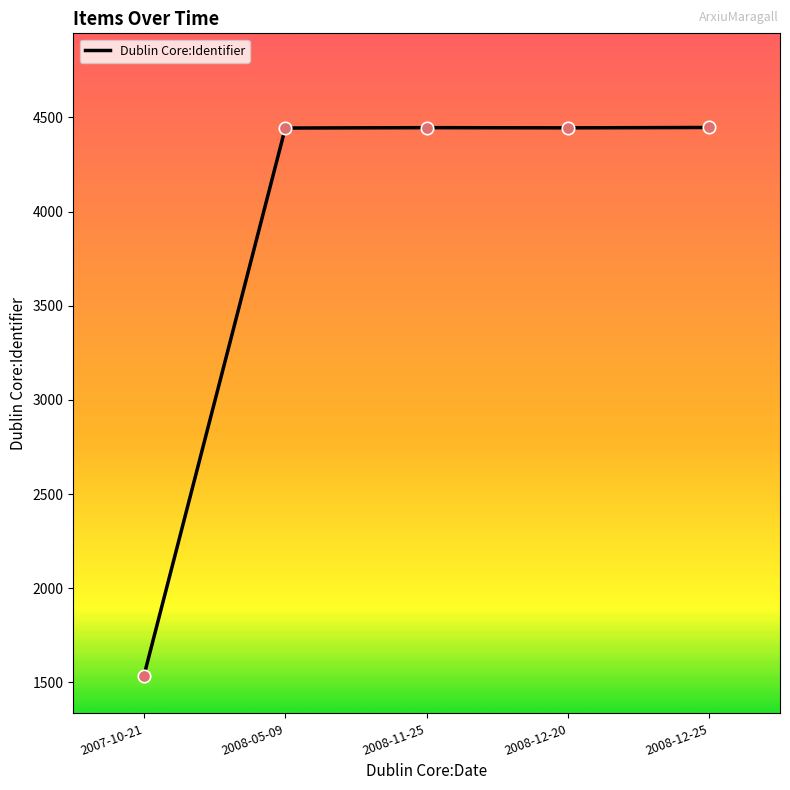

What is the ratio of the value at 2008-11-25 to the value at 2008-12-25?

1.0